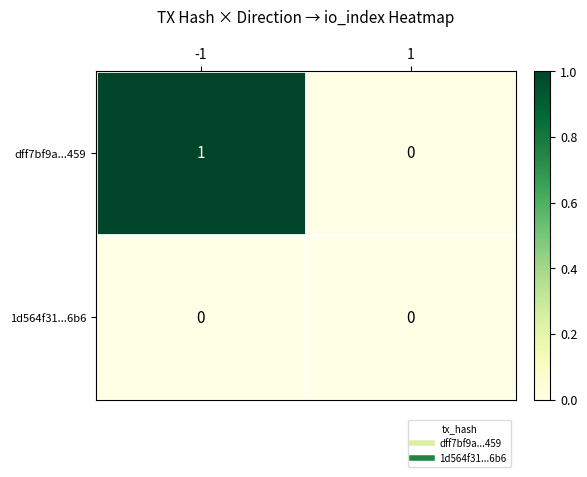

Which series has the widest spread of values?

dff7bf9a...459